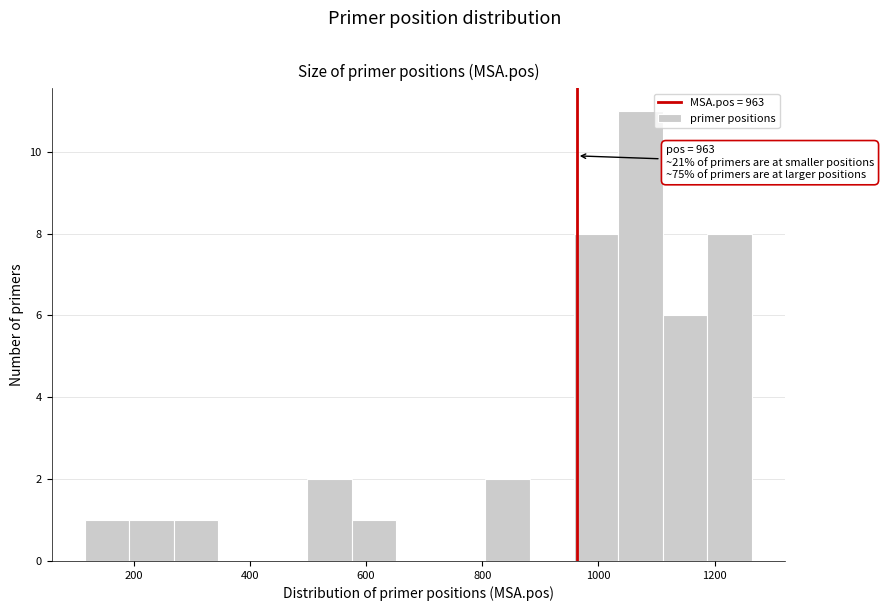

Around what value on the x-axis is the tallest bar? Give the approximate position of its centre, as read against the axis.

1080